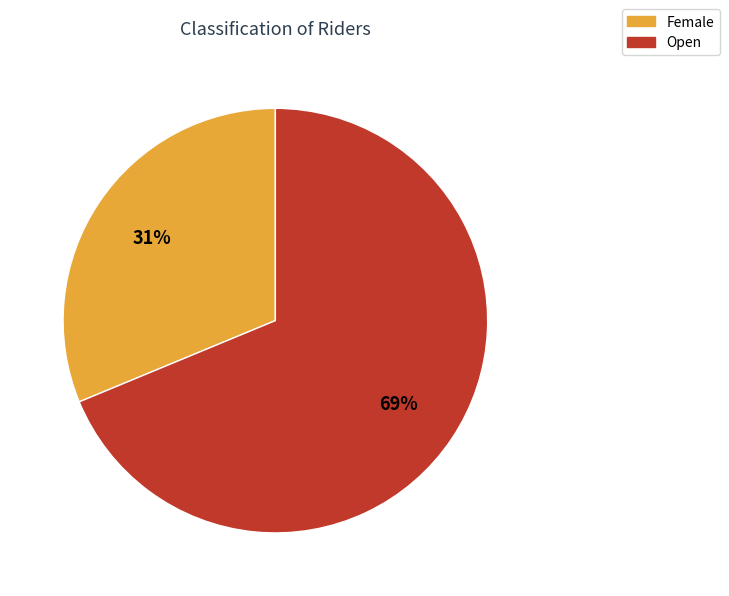

Which slice is the largest?

Open